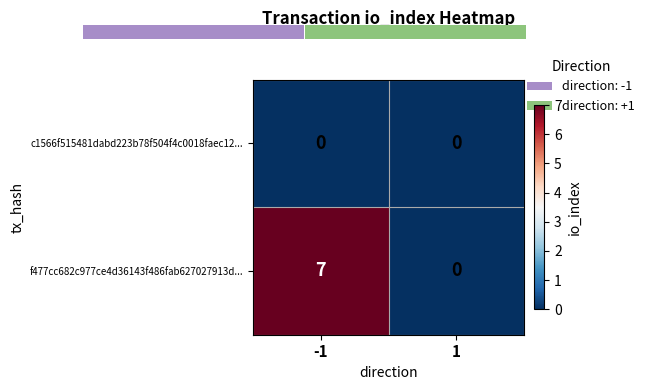

Which category has the highest value across all series?

-1